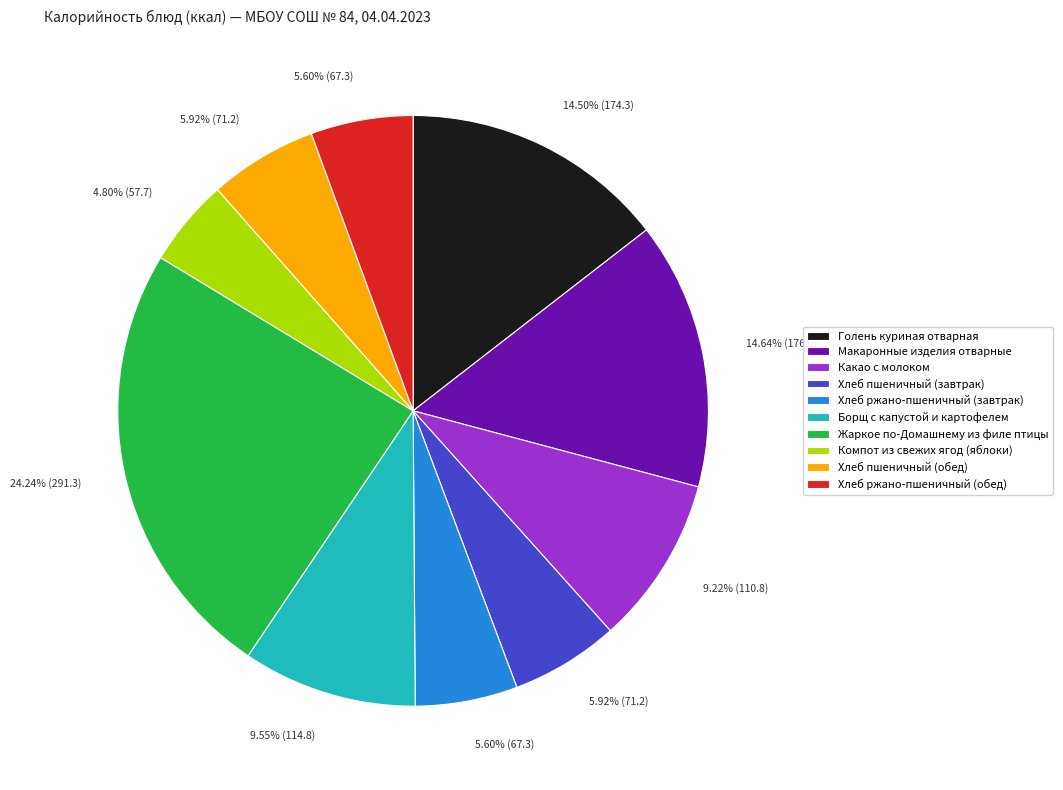

How many slices are in this pie chart?

10